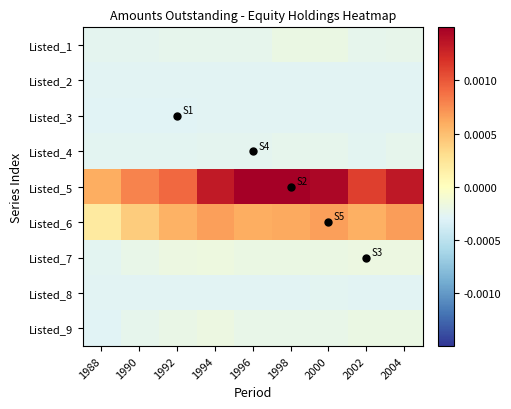

Reading right to left, what are all the values shown in this chart?

Listed_1: 2004=-0.0	2002=-0.0	2000=-0.0	1998=-0.0	1996=-0.0	1994=-0.0	1992=-0.0	1990=-0.0	1988=-0.0
Listed_2: 2004=-0.0	2002=-0.0	2000=-0.0	1998=-0.0	1996=-0.0	1994=-0.0	1992=-0.0	1990=-0.0	1988=-0.0
Listed_3: 2004=-0.0	2002=-0.0	2000=-0.0	1998=-0.0	1996=-0.0	1994=-0.0	1992=-0.0	1990=-0.0	1988=-0.0
Listed_4: 2004=-0.0	2002=-0.0	2000=-0.0	1998=-0.0	1996=-0.0	1994=-0.0	1992=-0.0	1990=-0.0	1988=-0.0
Listed_5: 2004=0.0	2002=0.0	2000=0.0	1998=0.0	1996=0.0	1994=0.0	1992=0.0	1990=0.0	1988=0.0
Listed_6: 2004=0.0	2002=0.0	2000=0.0	1998=0.0	1996=0.0	1994=0.0	1992=0.0	1990=0.0	1988=0.0
Listed_7: 2004=-0.0	2002=-0.0	2000=-0.0	1998=-0.0	1996=-0.0	1994=-0.0	1992=-0.0	1990=-0.0	1988=-0.0
Listed_8: 2004=-0.0	2002=-0.0	2000=-0.0	1998=-0.0	1996=-0.0	1994=-0.0	1992=-0.0	1990=-0.0	1988=-0.0
Listed_9: 2004=-0.0	2002=-0.0	2000=-0.0	1998=-0.0	1996=-0.0	1994=-0.0	1992=-0.0	1990=-0.0	1988=-0.0